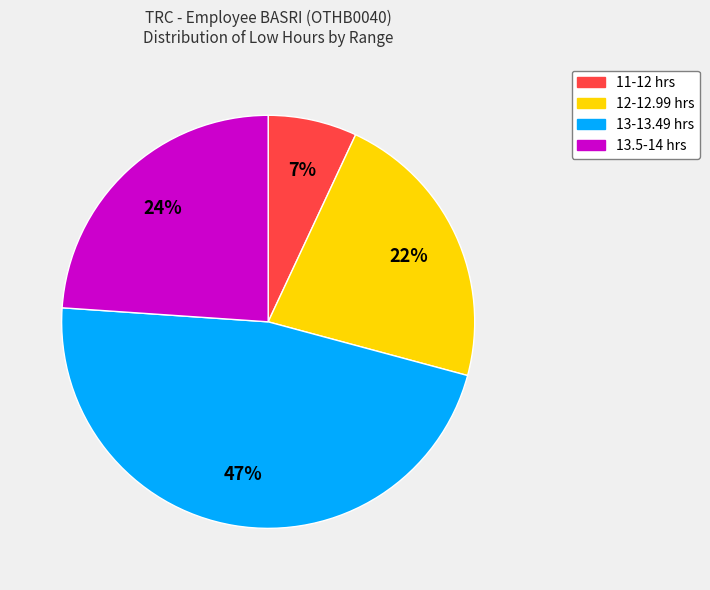

To the nearest percent, what is the average slice percentage?

25%